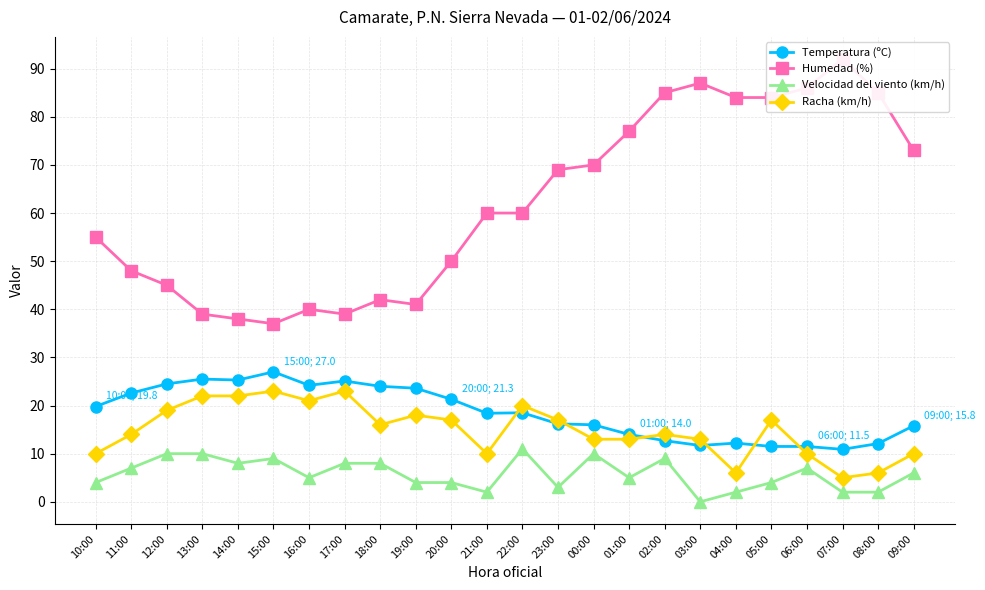

Rank the categories by Racha (km/h) value from highest to lowest.

15:00, 17:00, 13:00, 14:00, 16:00, 22:00, 12:00, 19:00, 20:00, 23:00, 05:00, 18:00, 11:00, 02:00, 00:00, 01:00, 03:00, 10:00, 21:00, 06:00, 09:00, 04:00, 08:00, 07:00